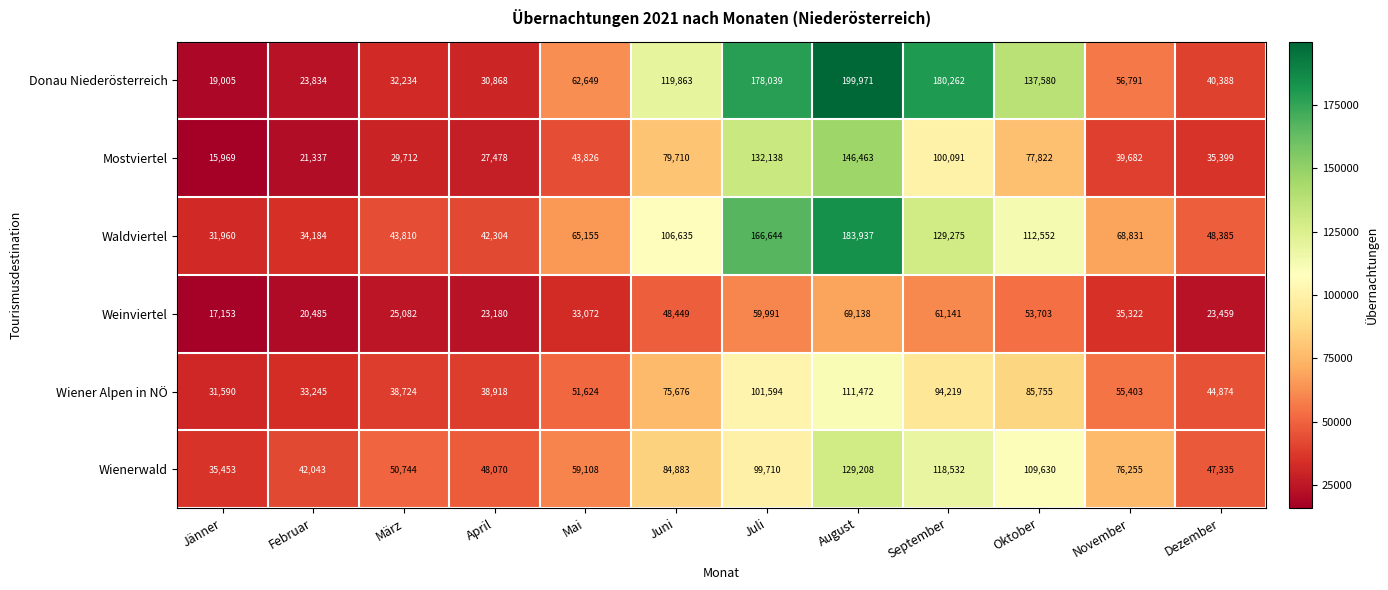

What is the sum of the Weinviertel values at Dezember and März?

48541